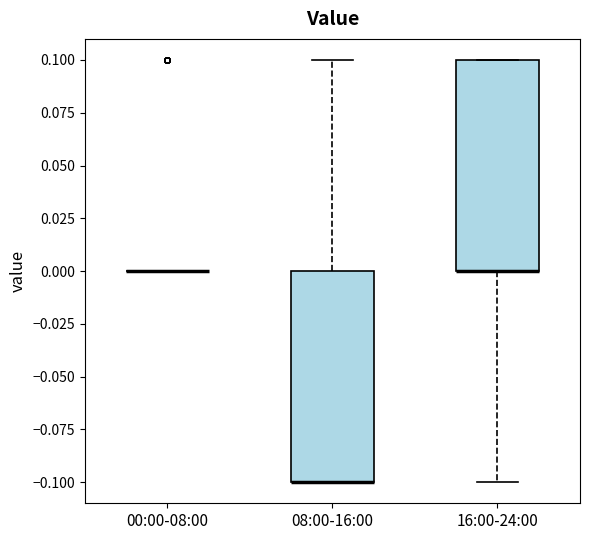

Reading left to right, read every box against the y-axis: the position of its median line, the range the box covers, and the ends of its whiskers. The values are not printed on the chart, so give them approximately, as read against the axis.

00:00-08:00: box collapsed to a line at 0.0, whiskers 0.0 to 0.0
08:00-16:00: median -0.1 (drawn on the box's lower edge), box -0.1 to 0.0, whiskers -0.1 to 0.1
16:00-24:00: median 0.0 (drawn on the box's lower edge), box 0.0 to 0.1, whiskers -0.1 to 0.1